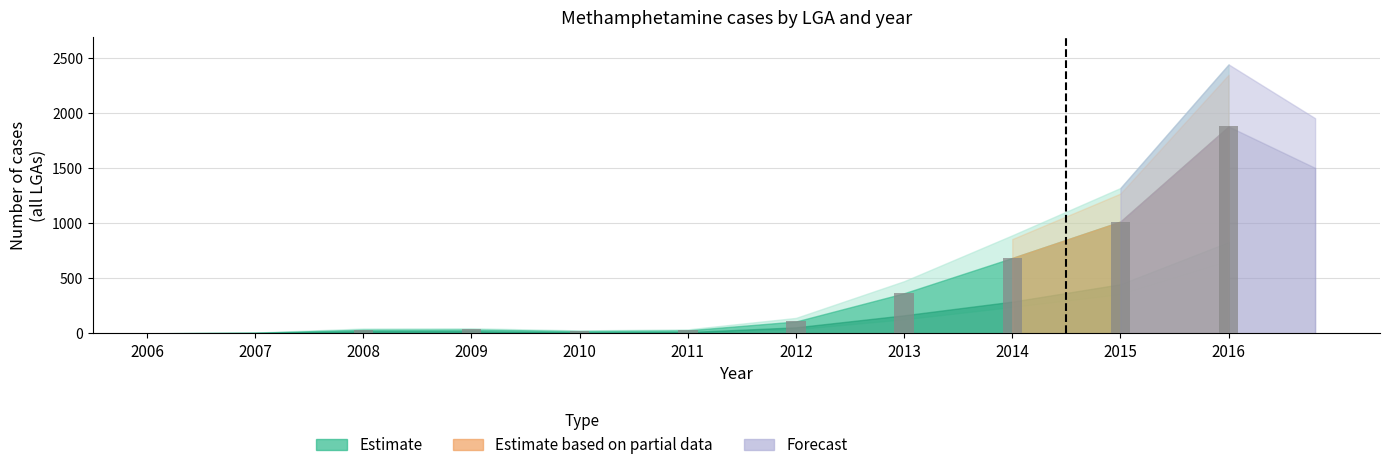

What is the greatest value displayed?

1876